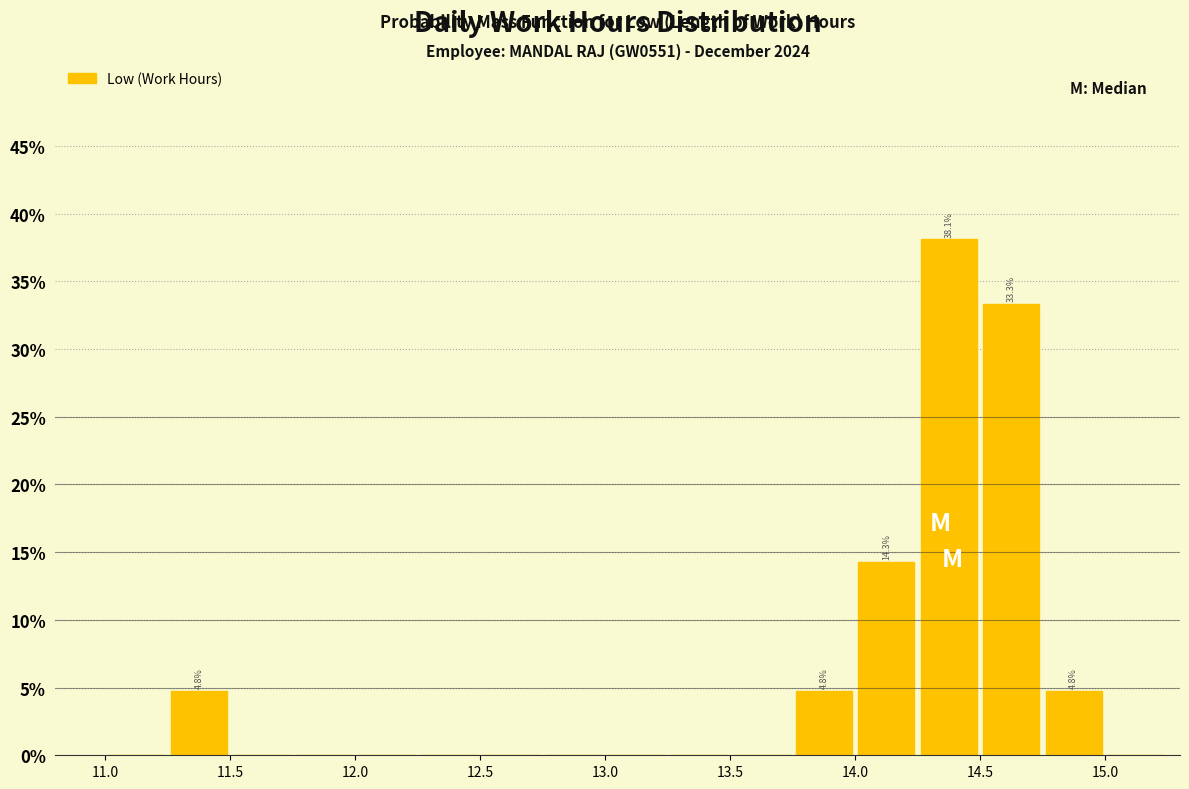

Which range on the x-axis has the tallest bar?

14.25 to 14.50